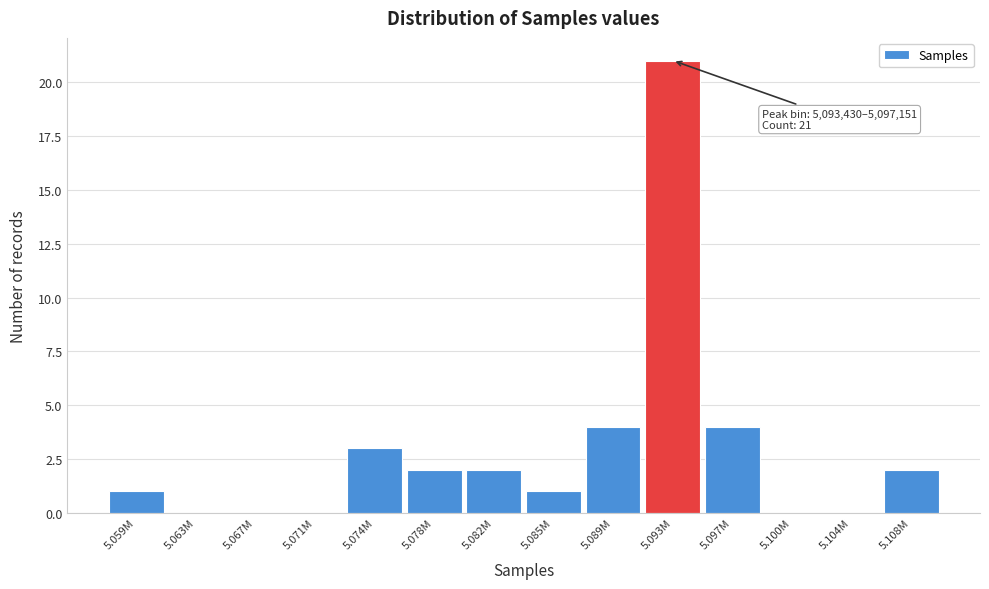

Reading left to right, extract all data points from this chart.

5.059M=1	5.063M=0	5.067M=0	5.071M=0	5.074M=3	5.078M=2	5.082M=2	5.085M=1	5.089M=4	5.093M=21	5.097M=4	5.100M=0	5.104M=0	5.108M=2